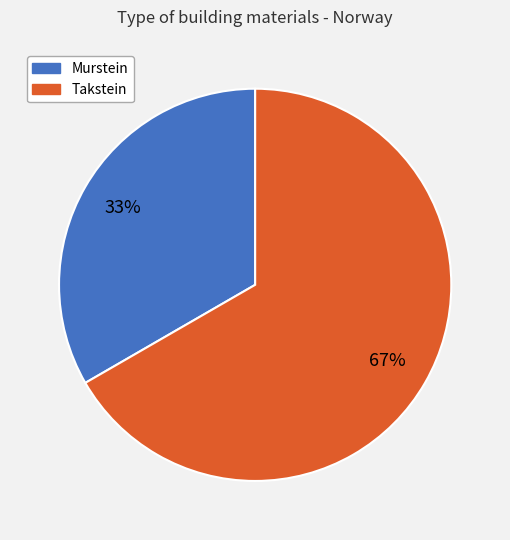

Is there a majority slice in this chart?

Yes